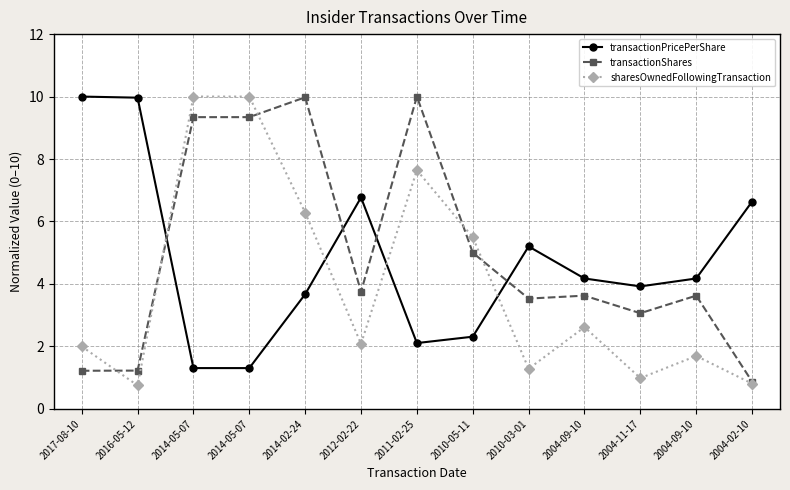

Which series ends up on top after the final intersection of transactionShares and transactionPricePerShare?

transactionPricePerShare